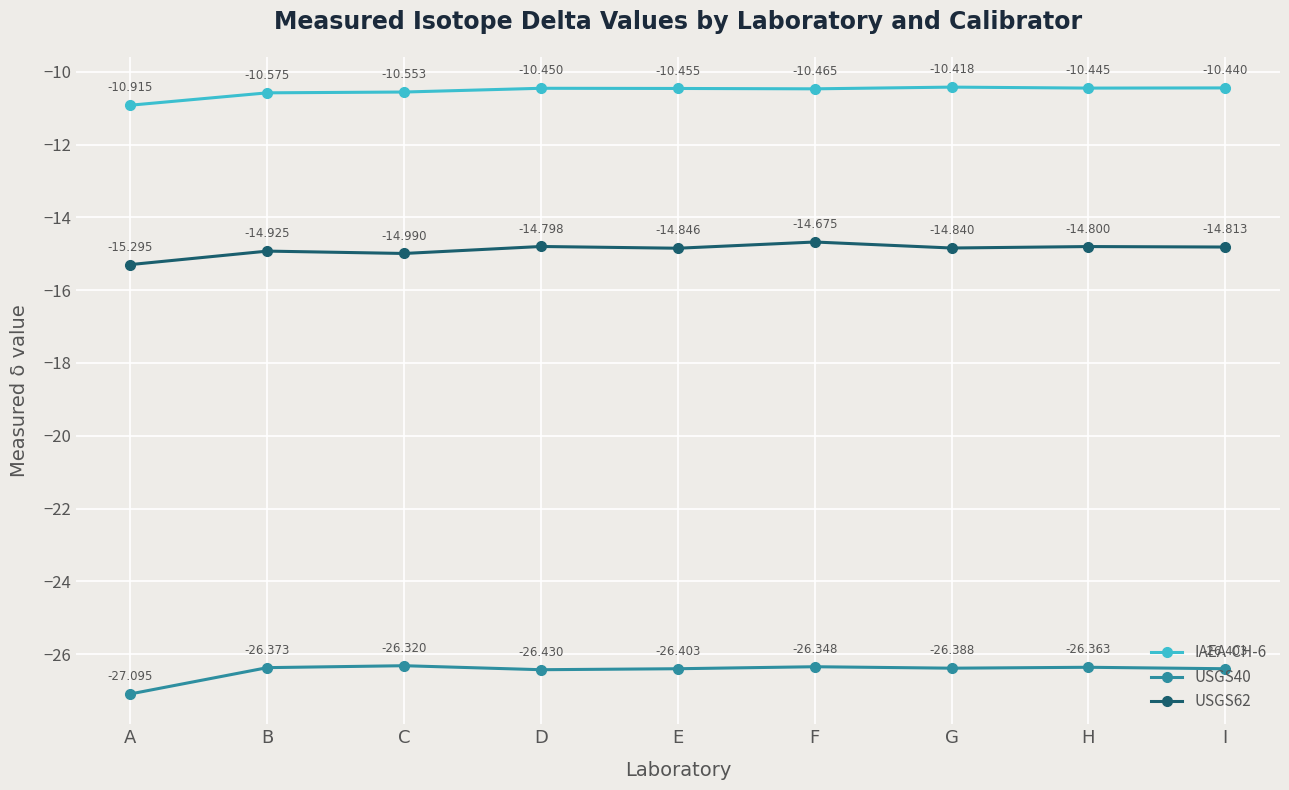

Which series has the largest total across all categories?

IAEA-CH-6